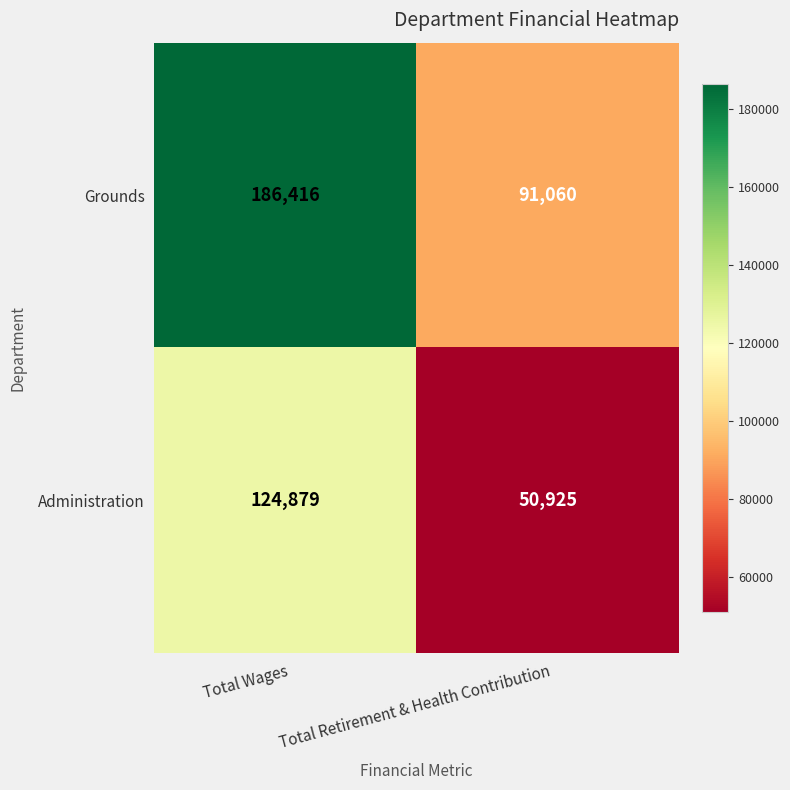

At which category does the chart reach its minimum across all series?

Total Retirement & Health Contribution